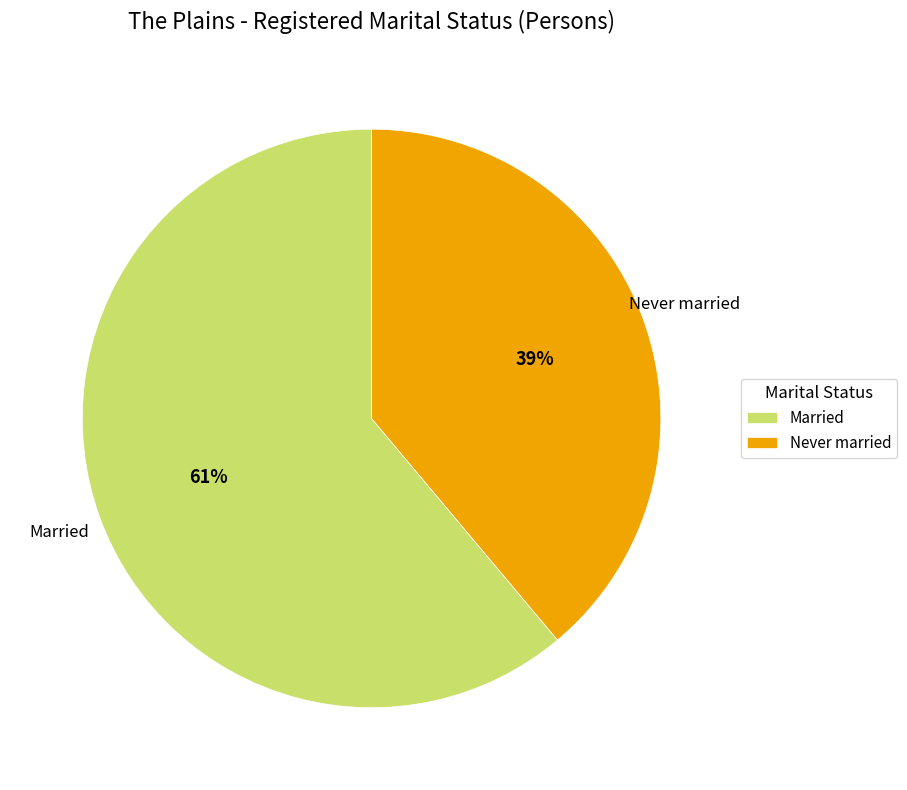

Count the number of slices in the pie.

2